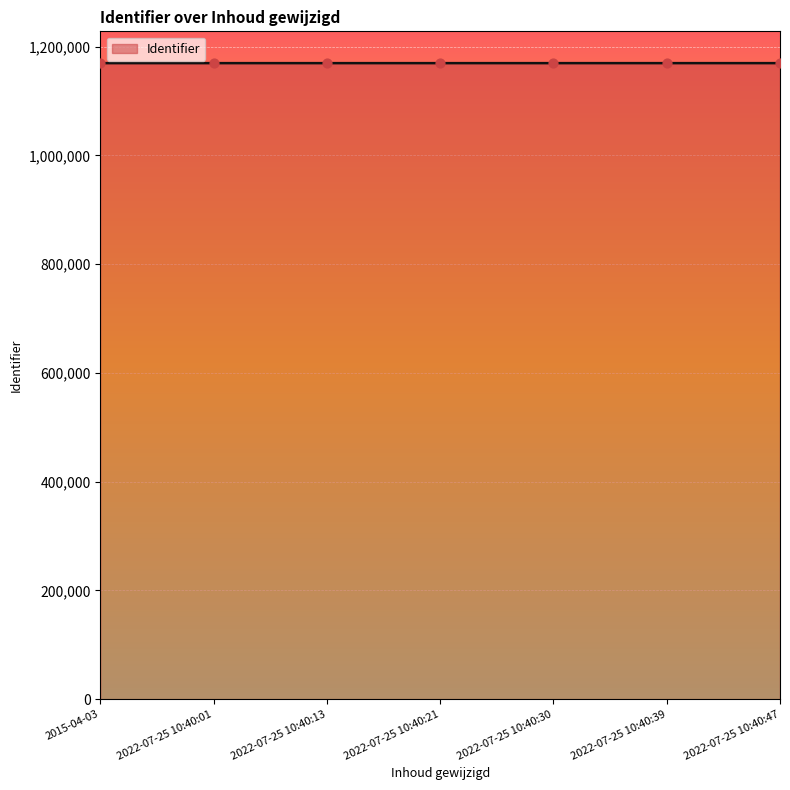

Approximately how many times larger is the value at 2022-07-25 10:40:30 compared to 2022-07-25 10:40:39?

1.0